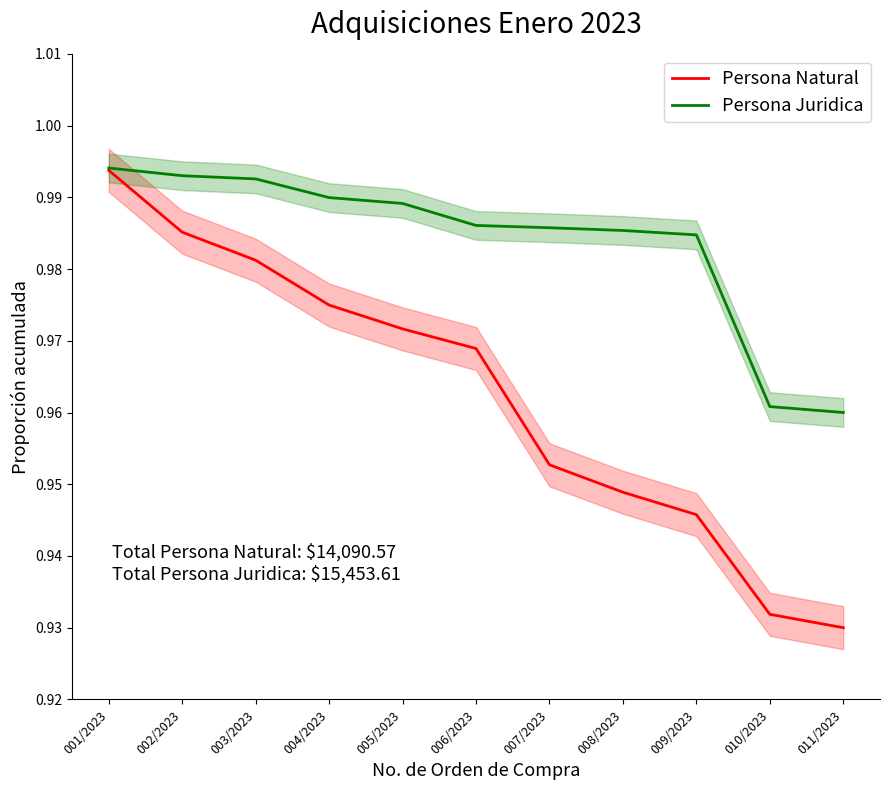

How many categories are shown in the chart?

11